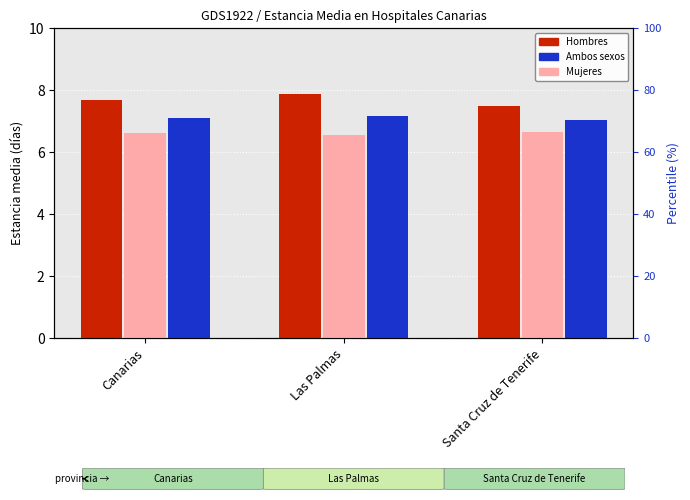

At which label does Mujeres reach its minimum?

Las Palmas